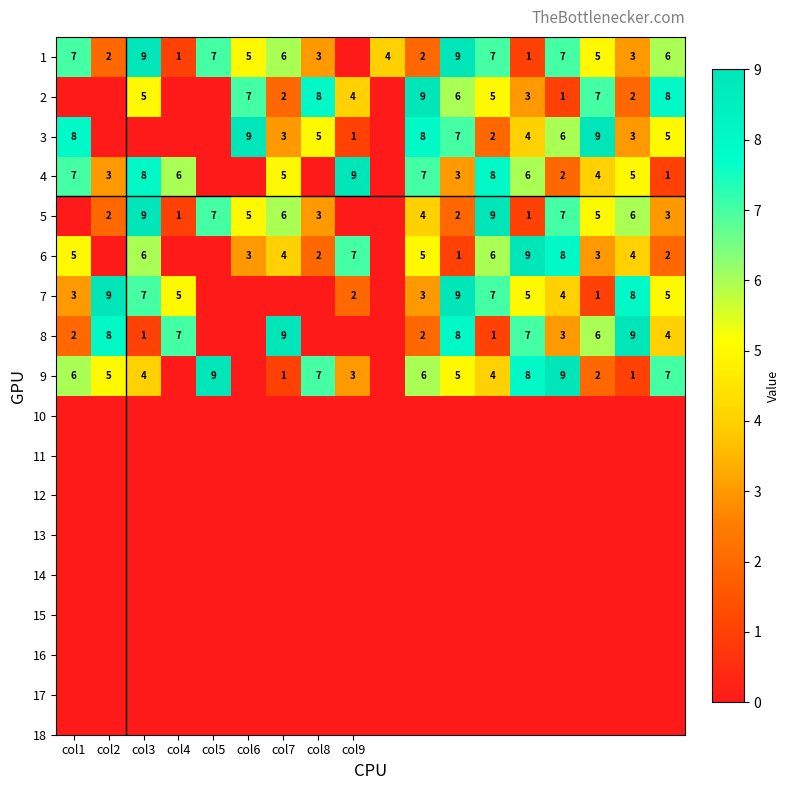

Is it true that 5 equals 2 at col2?

True